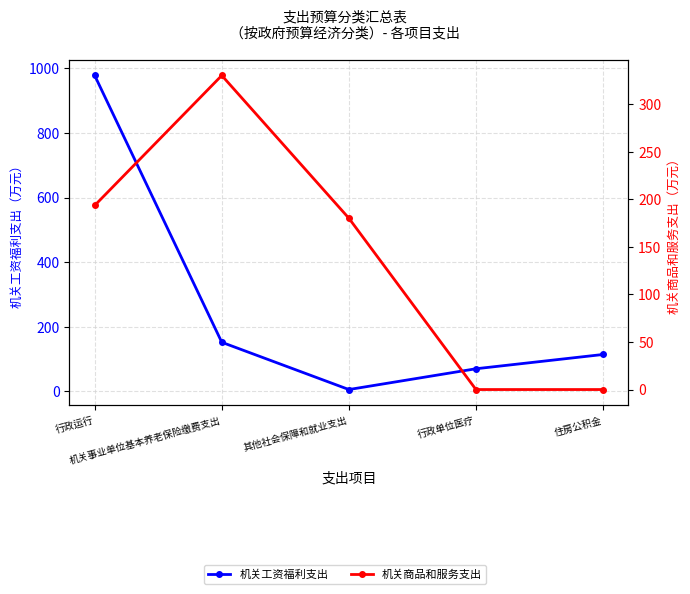

Where is the first local minimum for 机关工资福利支出?

其他社会保障和就业支出